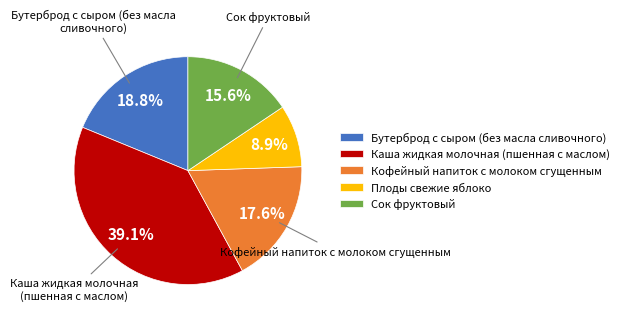

Which category has the smallest portion of the pie?

Плоды свежие яблоко